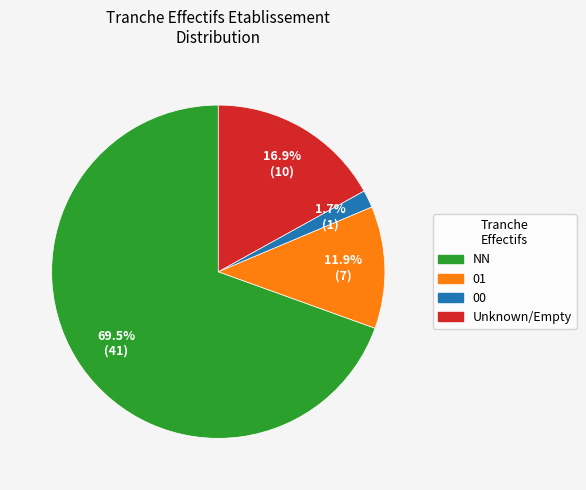

Is there any slice that represents more than half of the pie?

Yes